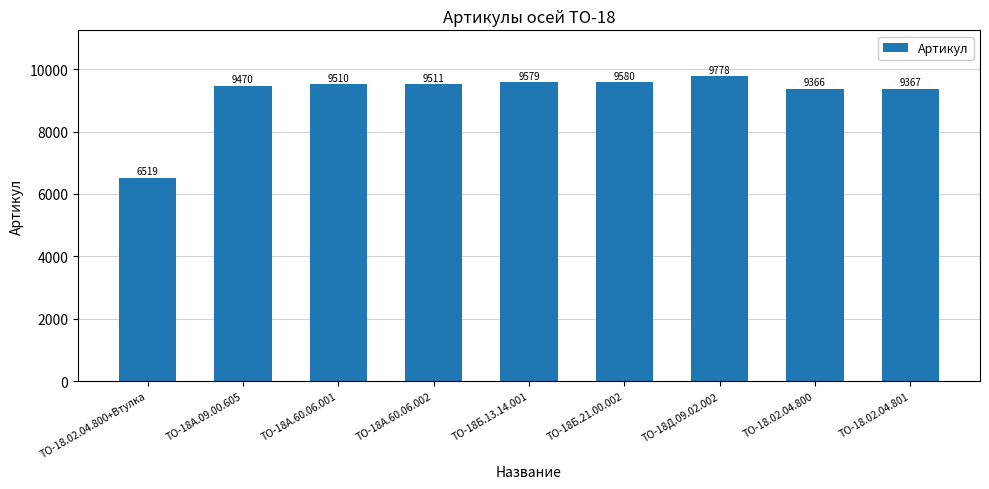

The chart shows a value of 6519 at ТО-18.02.04.800+Втулка. True or false?

True